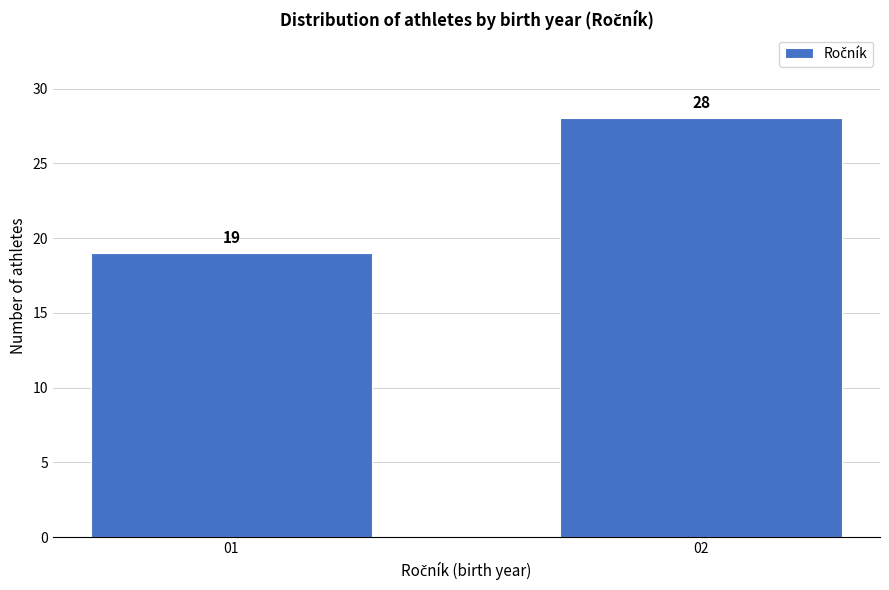

Reading left to right, extract all data points from this chart.

19	28